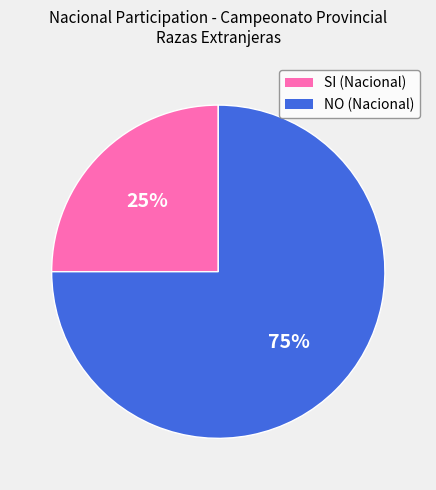

What is the smallest slice in the pie chart?

SI